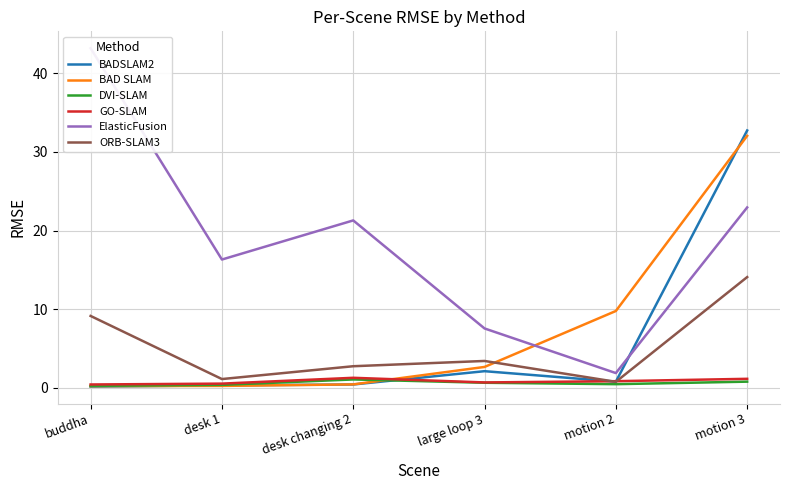

Rank the categories by ORB-SLAM3 value from lowest to highest.

motion 2, desk 1, desk changing 2, large loop 3, buddha, motion 3